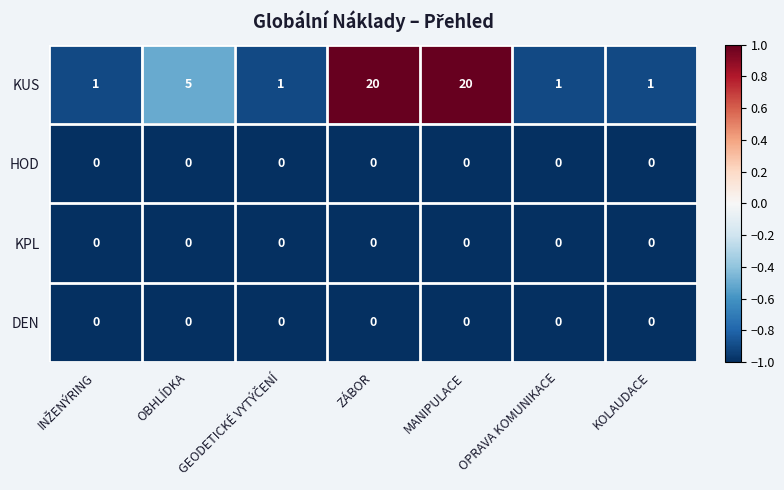

At how many categories does at least one series exceed 0?

7